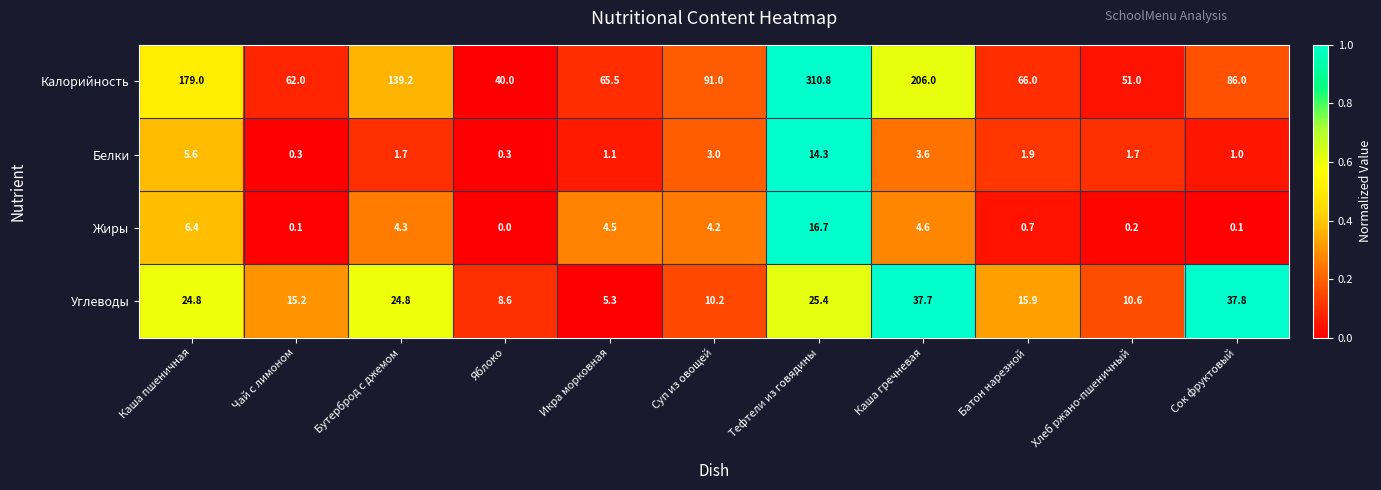

Rank the series by their maximum value, from highest to lowest.

Калорийность, Углеводы, Жиры, Белки